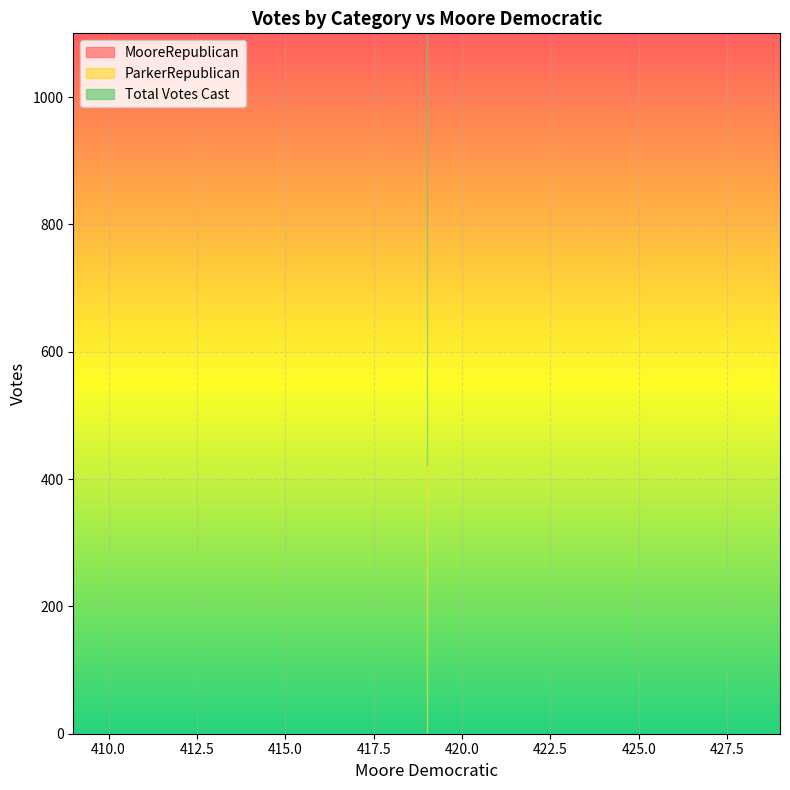

True or false: Total Votes Cast has a value of 967 at 419.

True